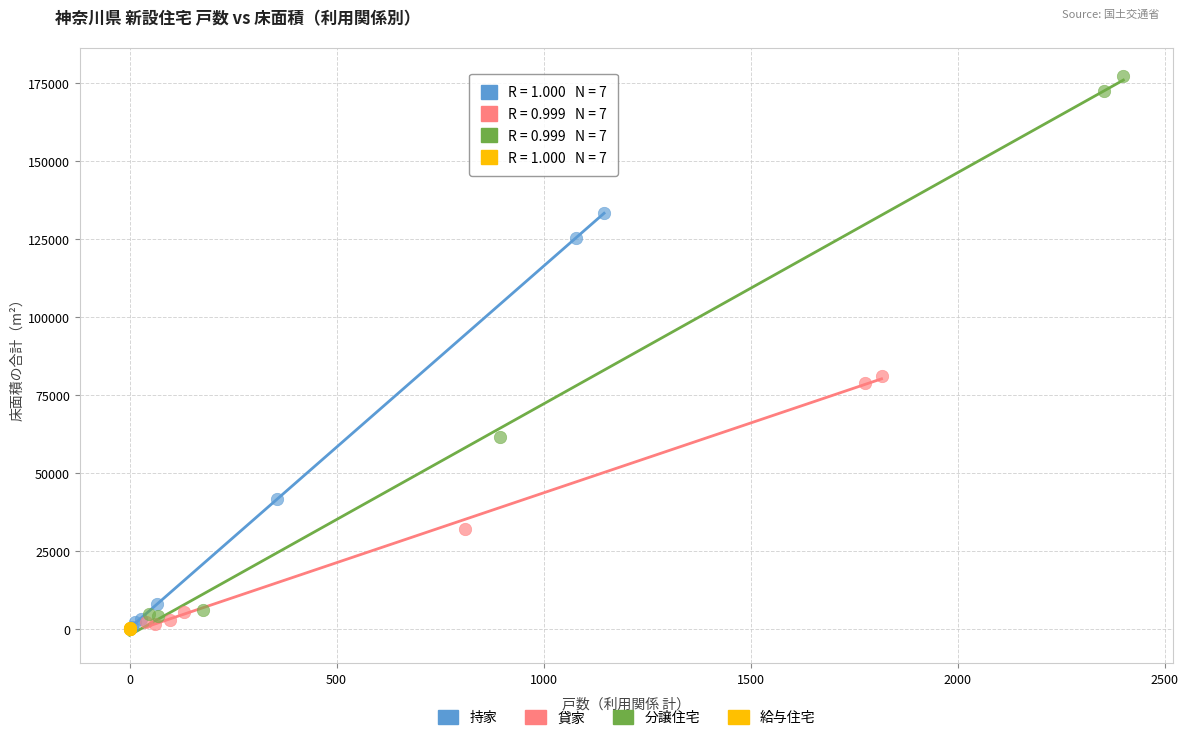

Which series has the largest Y range (max minus min)?

分譲住宅